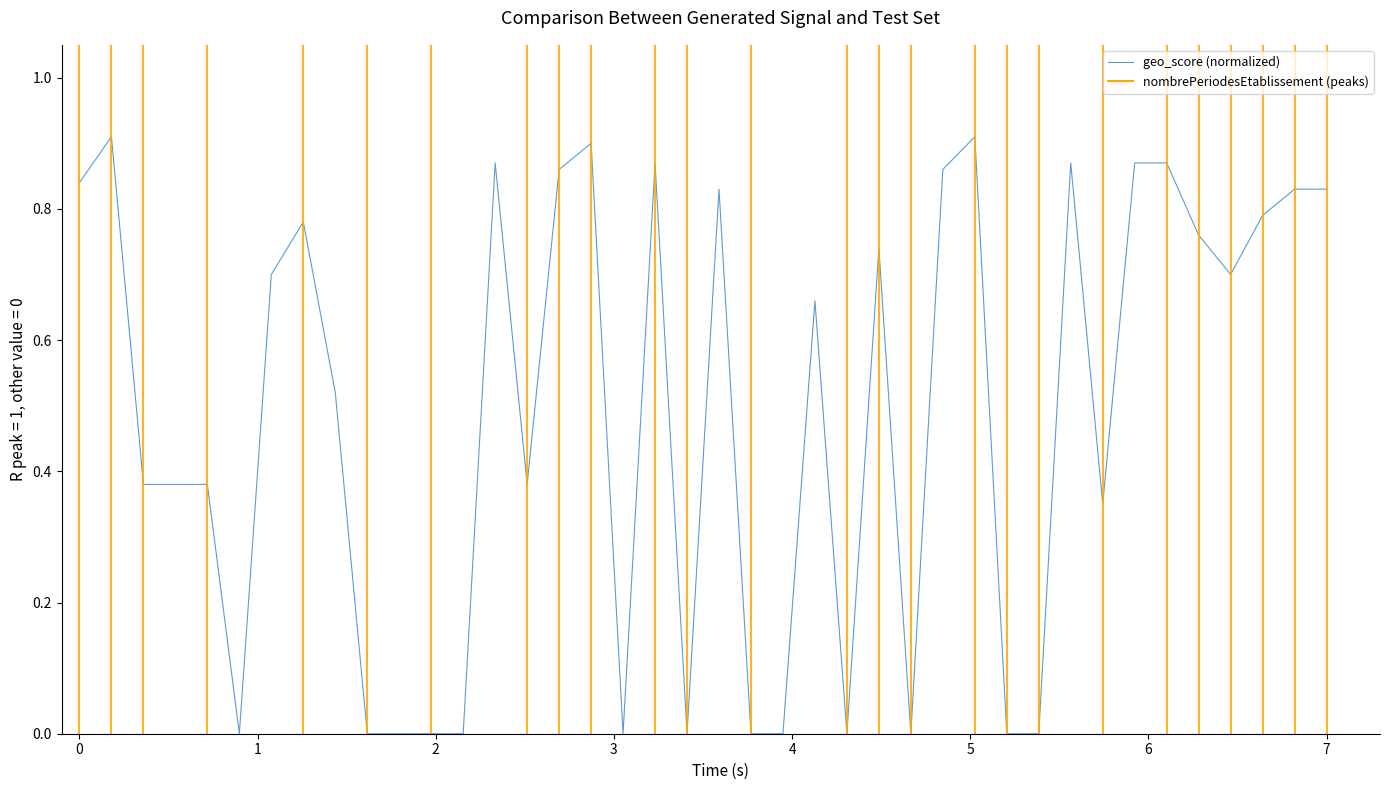

What is the difference between the second highest and minimum values?

0.9